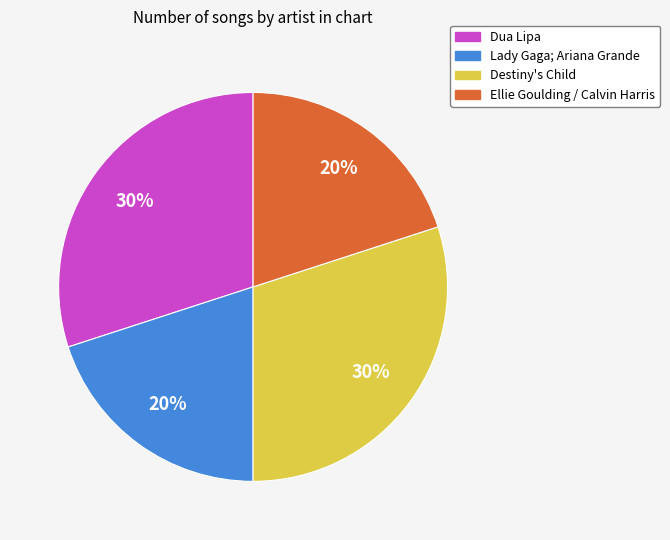

Does any single category account for the majority?

No